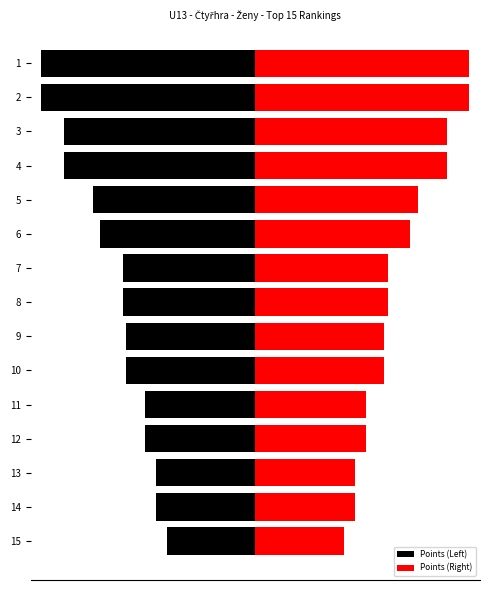

Reading left to right, extract all data points from this chart.

Points (Left): -2900	-2900	-2600	-2600	-2200	-2100	-1800	-1800	-1750	-1750	-1500	-1500	-1350	-1350	-1200
Points (Right): 2900	2900	2600	2600	2200	2100	1800	1800	1750	1750	1500	1500	1350	1350	1200